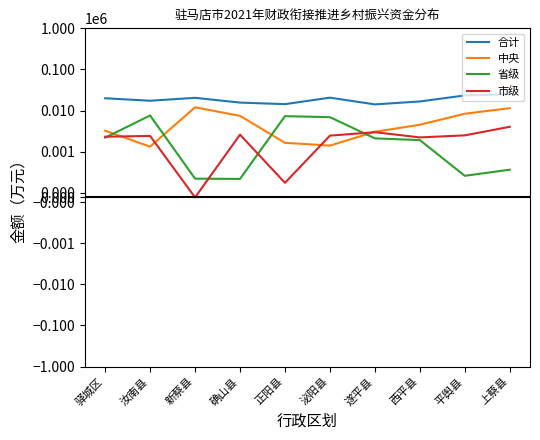

At how many categories does at least one series exceed 21541?

2